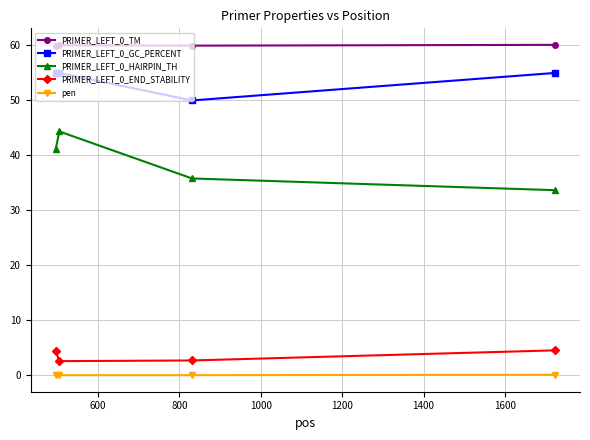

What is the average value of the PRIMER_LEFT_0_GC_PERCENT series?

53.8